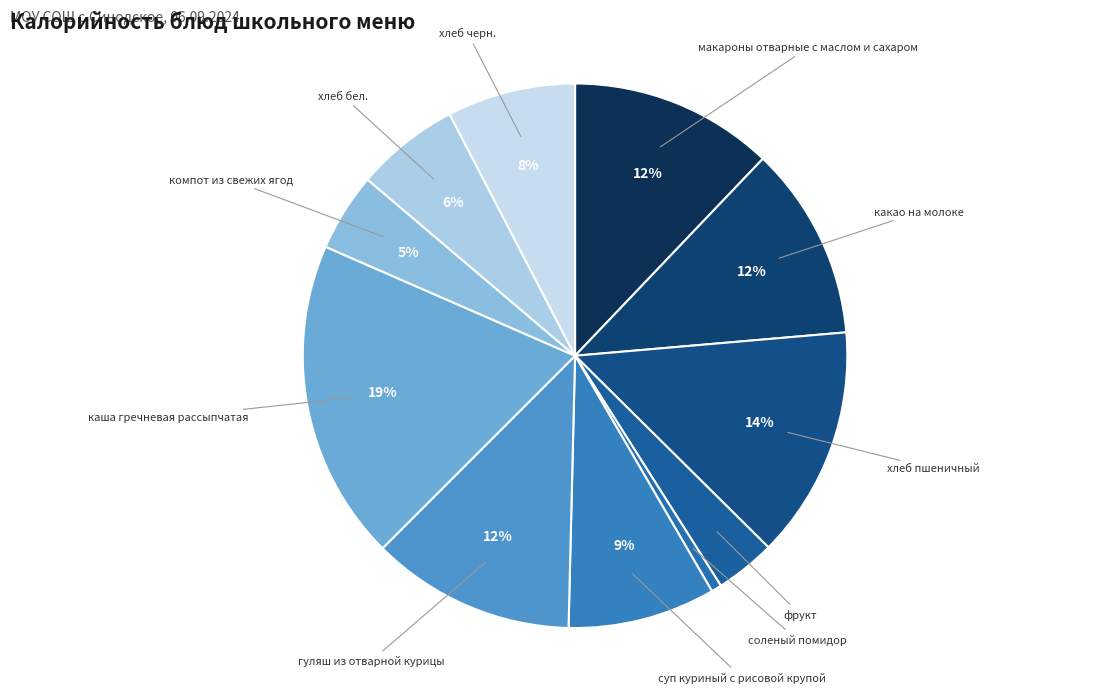

Rank the categories by value from lowest to highest.

соленый помидор, фрукт, компот из свежих ягод, хлеб бел., хлеб черн., суп куриный с рисовой крупой, какао на молоке, макароны отварные с маслом и сахаром, гуляш из отварной курицы, хлеб пшеничный, каша гречневая рассыпчатая